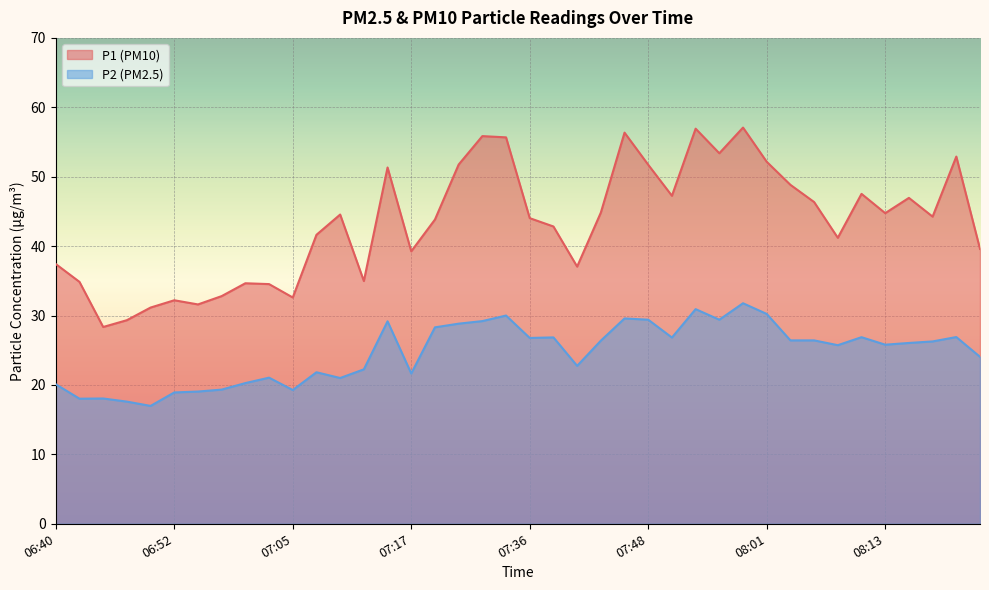

At which category is the sum across all series the highest?

07:58